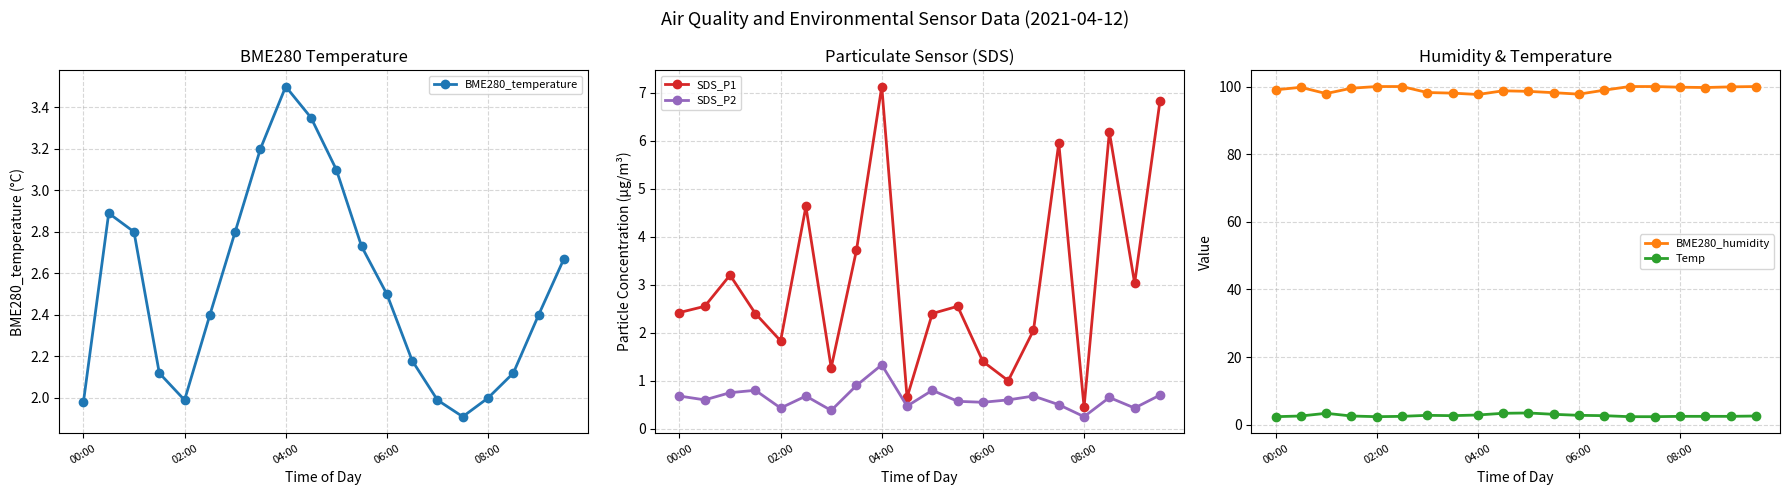

Where is Temp nearest to the value 2?

00:00